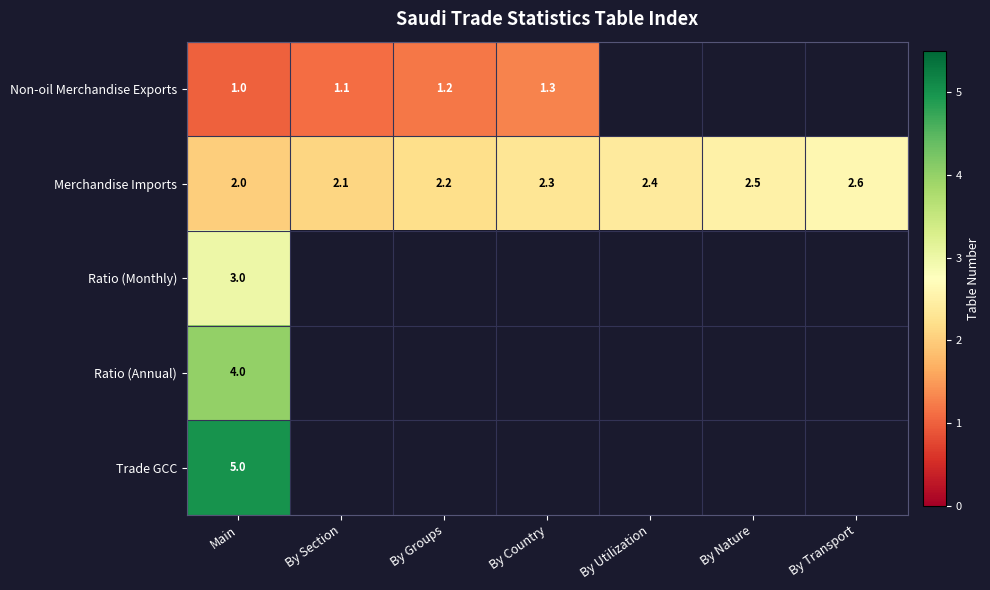

Which category has the highest value in the Merchandise Imports series?

By Transport